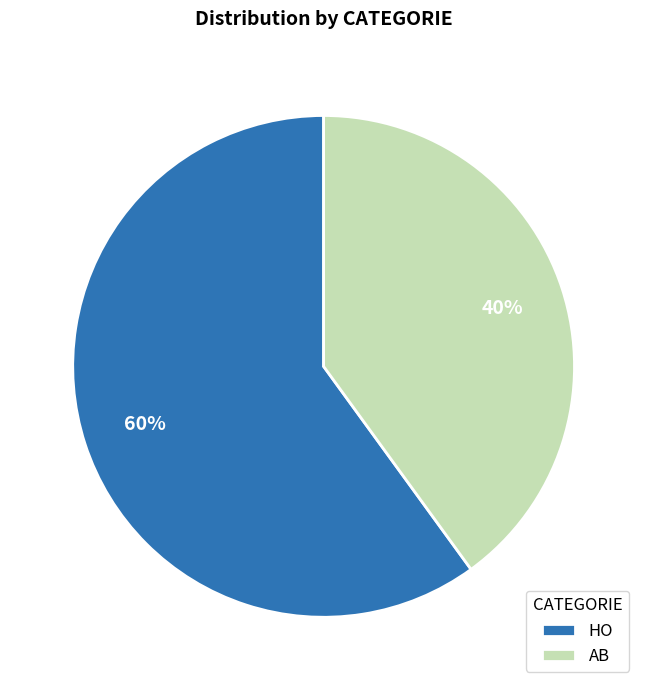

To the nearest percent, what is the difference between the largest and smallest slice percentages?

20%